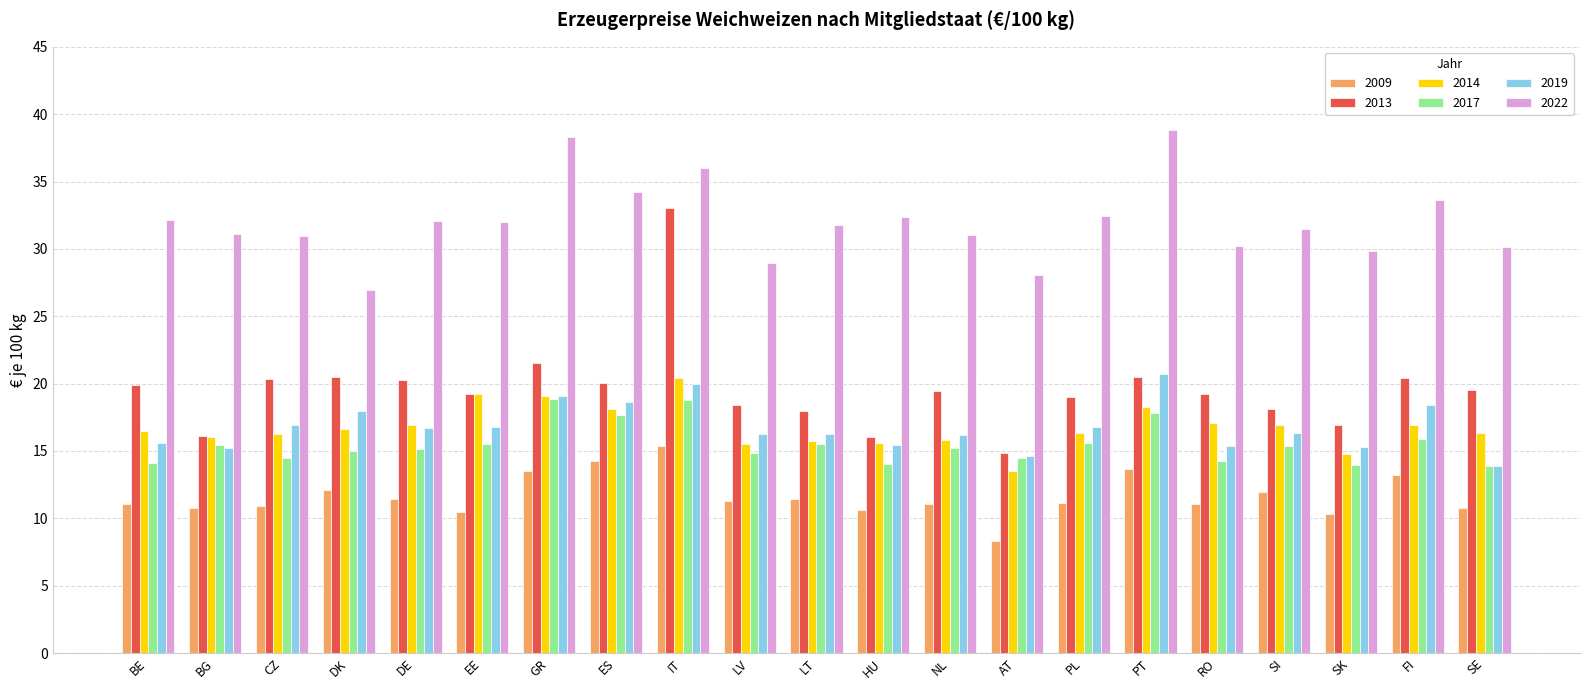

Which label corresponds to the largest value in the chart?

PT